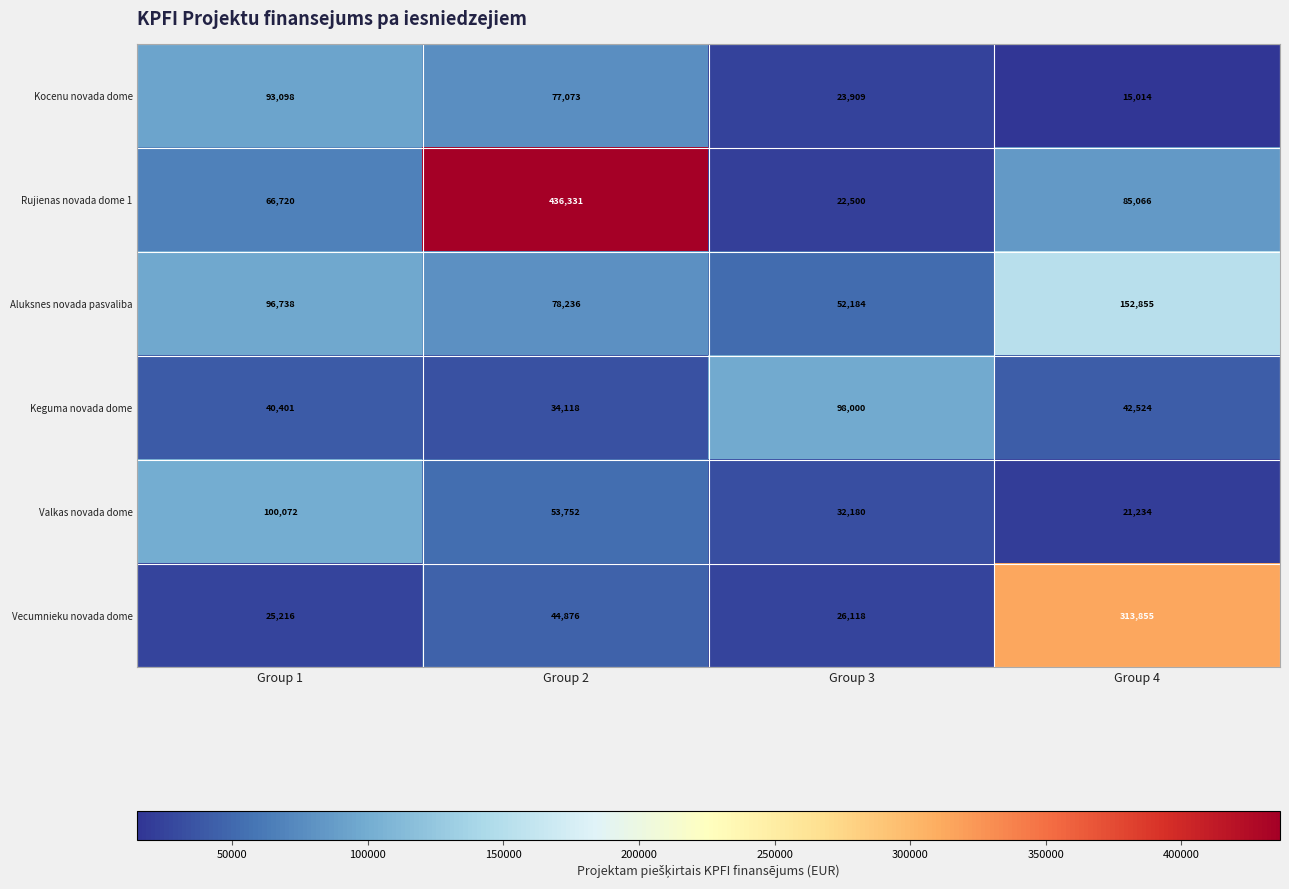

Reading left to right, list all the values displayed in this chart.

Kocenu novada dome: Group 1=93098	Group 2=77073	Group 3=23909	Group 4=15014
Rujienas novada dome 1: Group 1=66720	Group 2=436331	Group 3=22500	Group 4=85066
Aluksnes novada pasvaliba: Group 1=96738	Group 2=78236	Group 3=52184	Group 4=152855
Keguma novada dome: Group 1=40401	Group 2=34118	Group 3=98000	Group 4=42524
Valkas novada dome: Group 1=100072	Group 2=53752	Group 3=32180	Group 4=21234
Vecumnieku novada dome: Group 1=25216	Group 2=44876	Group 3=26118	Group 4=313855